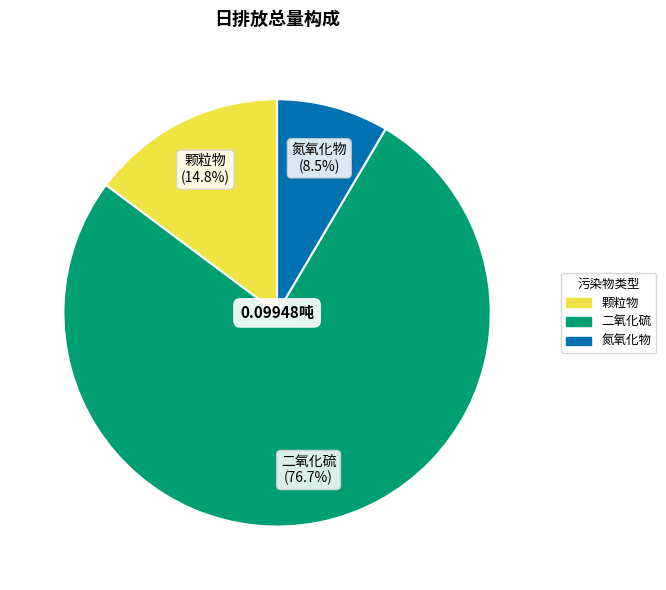

Which slice is the largest?

二氧化硫